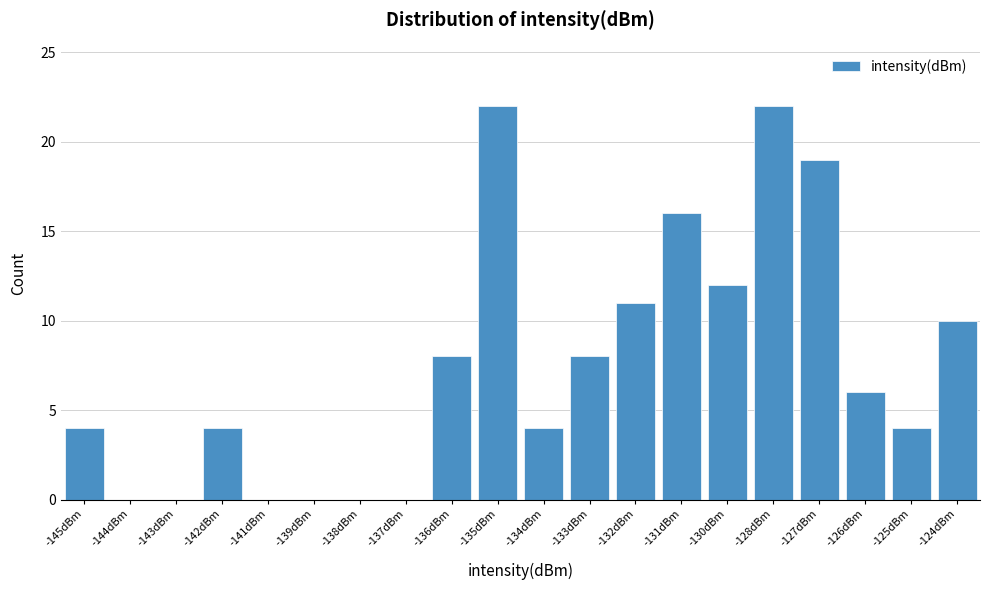

Reading left to right, extract all data points from this chart.

-145dBm=4	-144dBm=0	-143dBm=0	-142dBm=4	-141dBm=0	-139dBm=0	-138dBm=0	-137dBm=0	-136dBm=8	-135dBm=22	-134dBm=4	-133dBm=8	-132dBm=11	-131dBm=16	-130dBm=12	-128dBm=22	-127dBm=19	-126dBm=6	-125dBm=4	-124dBm=10